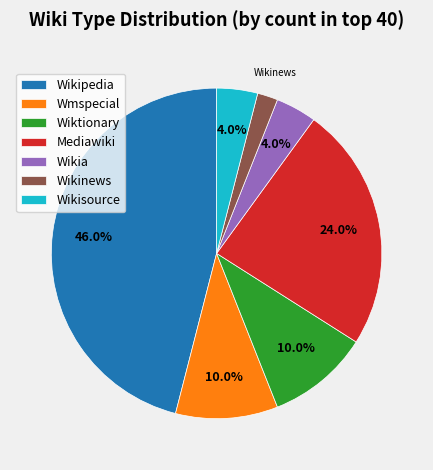

Does Wikisource account for over 50% of the chart?

No